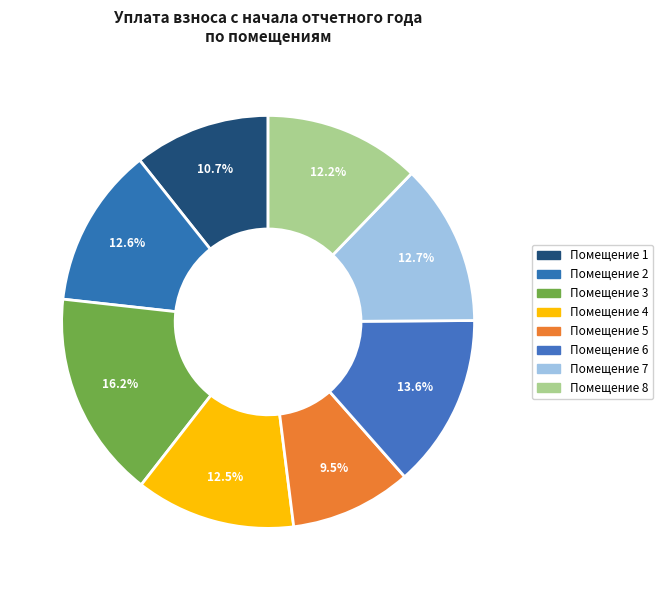

How many slices are in this pie chart?

8